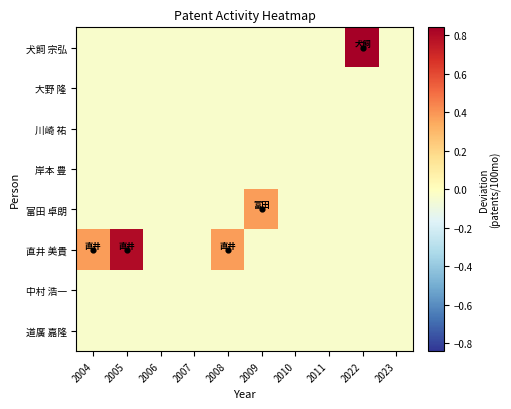

List the series in order of their peak value, highest first.

犬飼 宗弘, 直井 美貴, 富田 卓朗, 大野 隆, 川崎 祐, 岸本 豊, 中村 浩一, 道廣 嘉隆